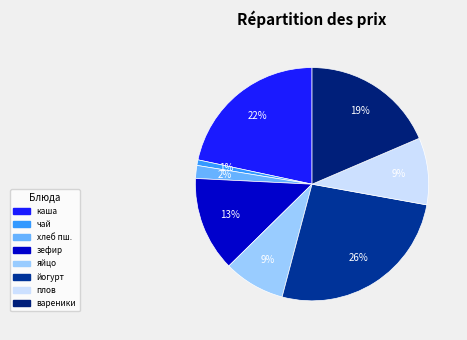

How many slices are in this pie chart?

8